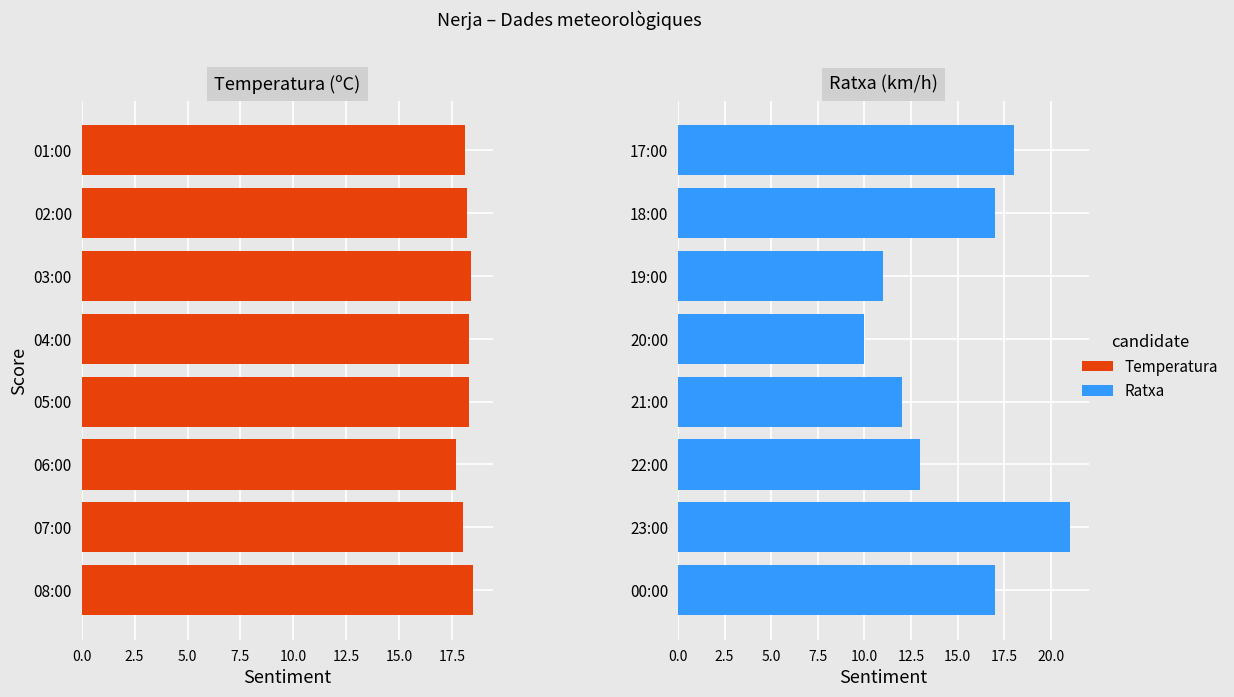

How many Temperatura values are between 18 and 19?

7